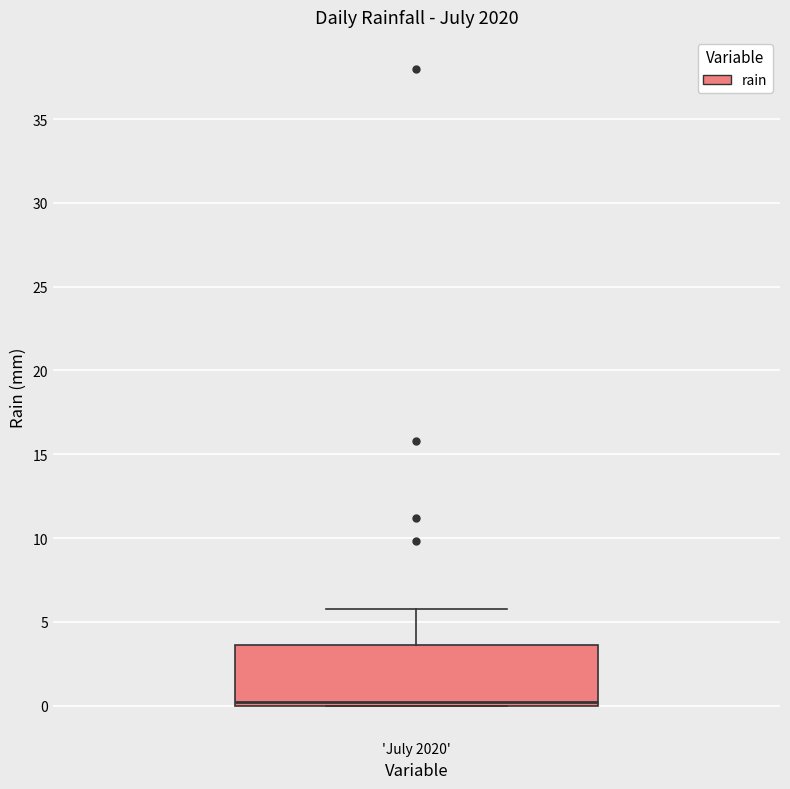

Transcribe this box plot: give where the median line is, the range the box spans, and where the two whiskers end, as read against the y-axis. The values are not printed on the chart, so give them approximately, as read against the axis.

median 0.0 (just above the box's lower edge), box 0.0 to 3.5, whiskers 0.0 to 6.0